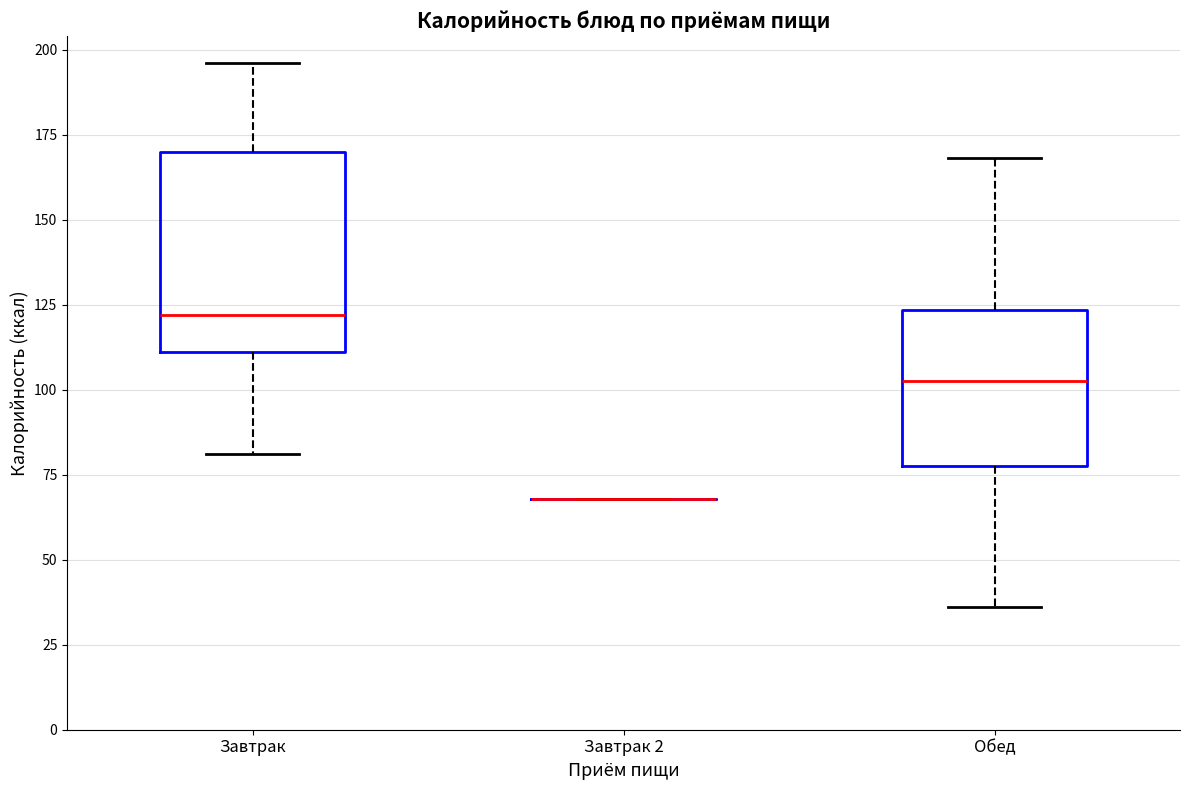

Reading left to right, read every box against the y-axis: the position of its median line, the range the box covers, and the ends of its whiskers. The values are not printed on the chart, so give them approximately, as read against the axis.

Завтрак: median 120, box 110 to 170, whiskers 80 to 195
Завтрак 2: box collapsed to a line at 70, whiskers 70 to 70
Обед: median 100, box 80 to 125, whiskers 35 to 170